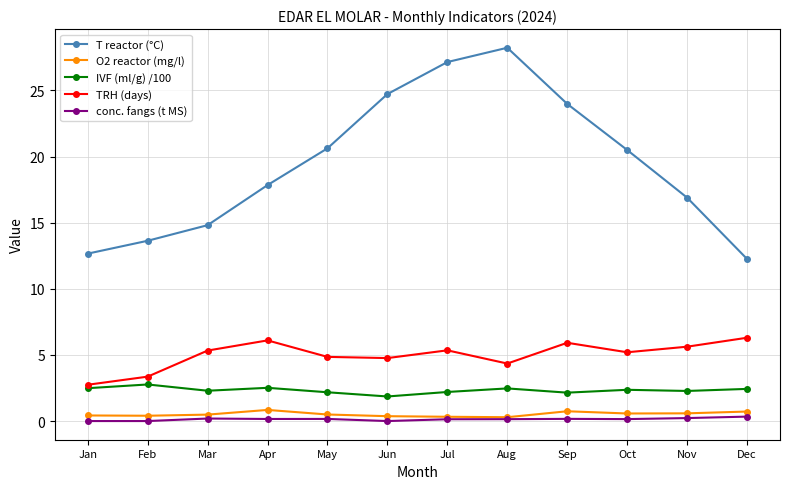

True or false: T reactor (°C) and TRH (days) intersect in this chart.

False